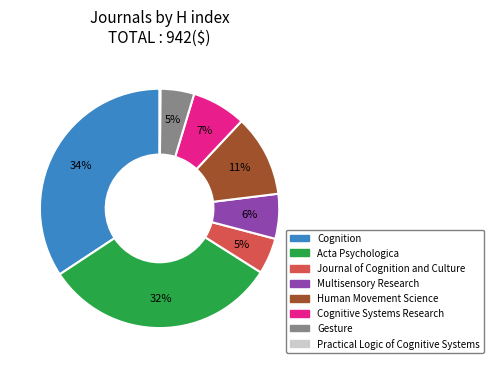

To the nearest percent, what is the difference between the largest and smallest slice percentages?

34%